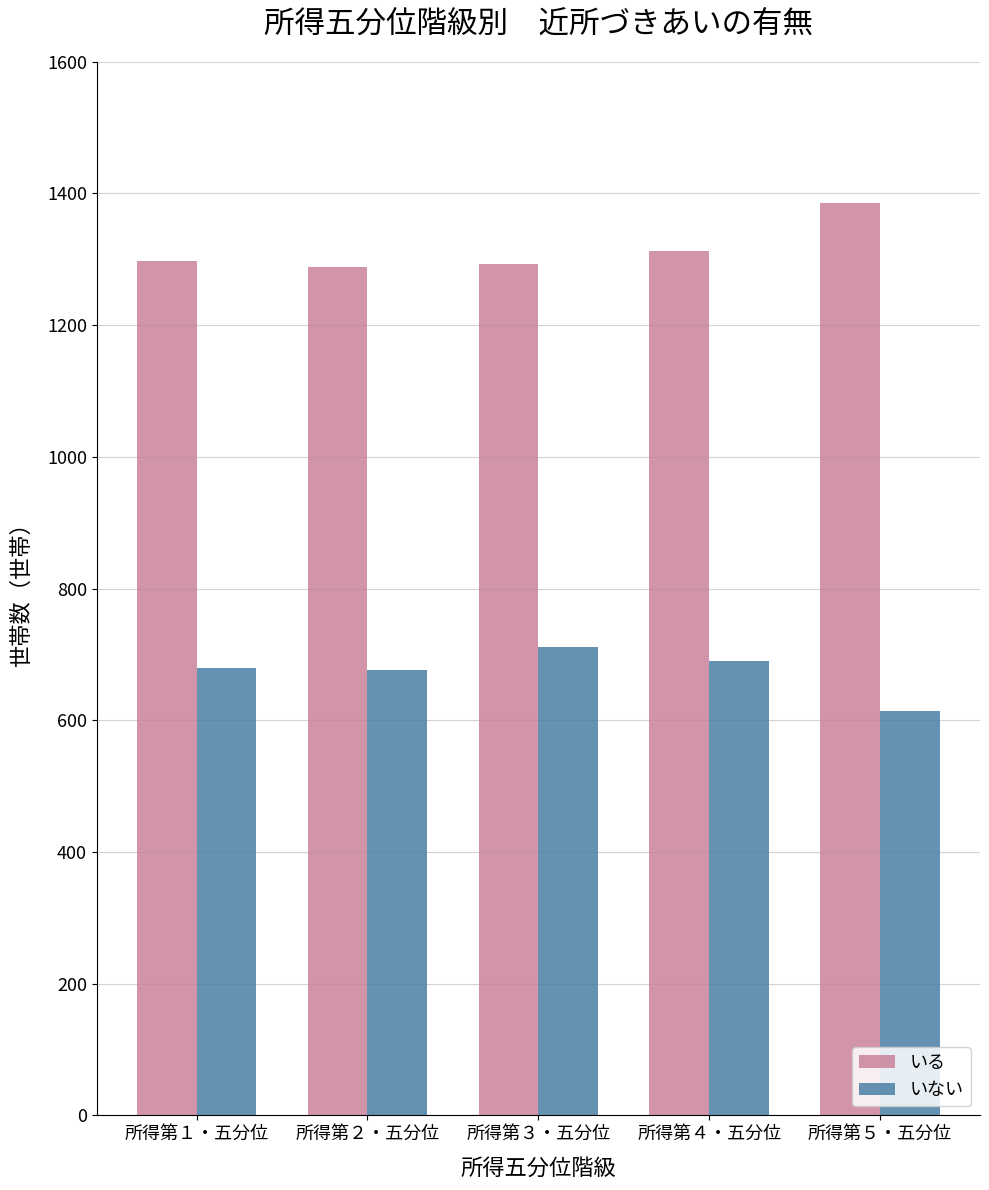

What is the spread (max minus min) of values at 所得第５・五分位?

772